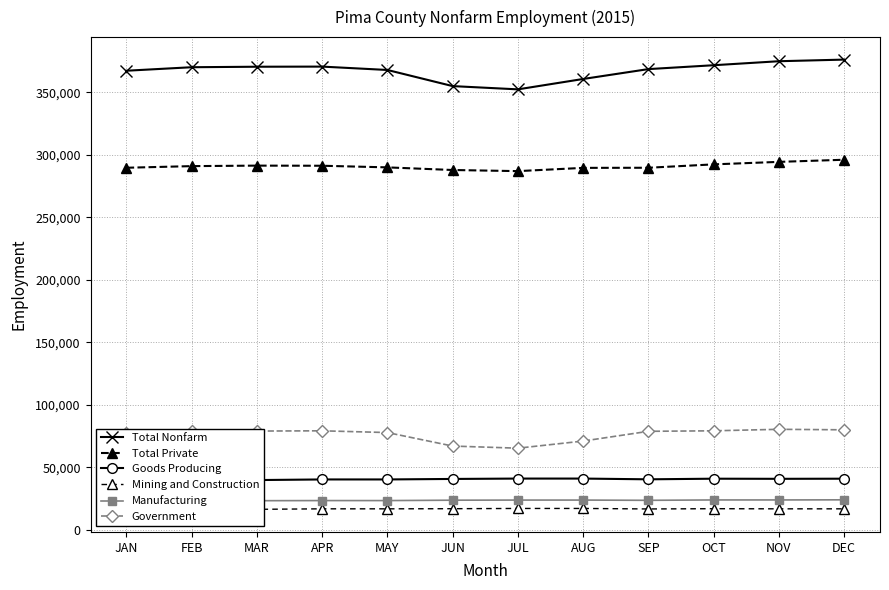

Is this an area chart (filled region under the line)?

No